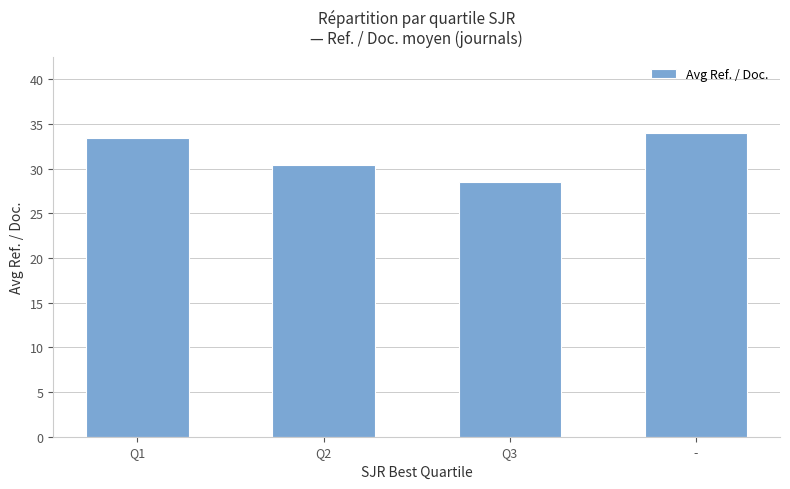

Rank the categories by value from highest to lowest.

-, Q1, Q2, Q3